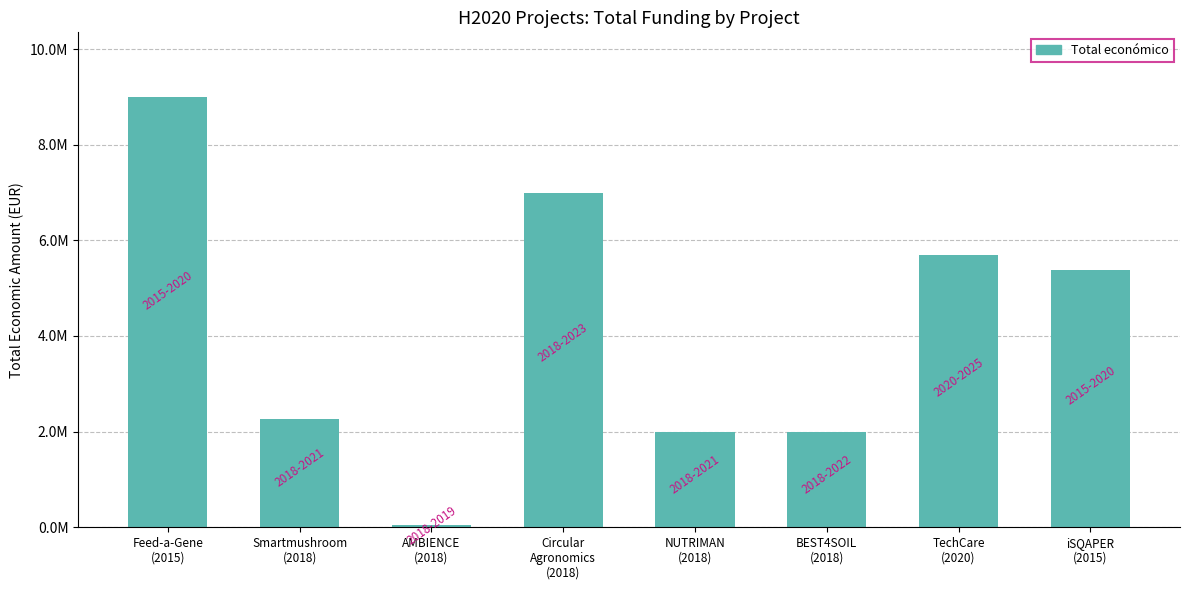

What position from the right is TechCare
(2020)?

2